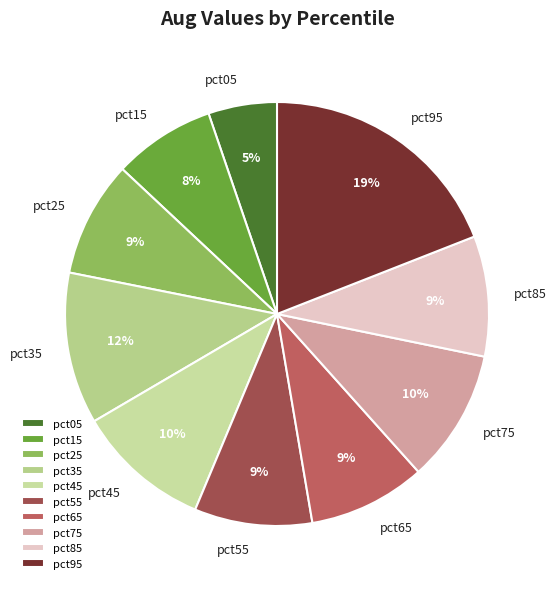

To the nearest percent, what is the combined percentage of pct45 and pct75?

20%